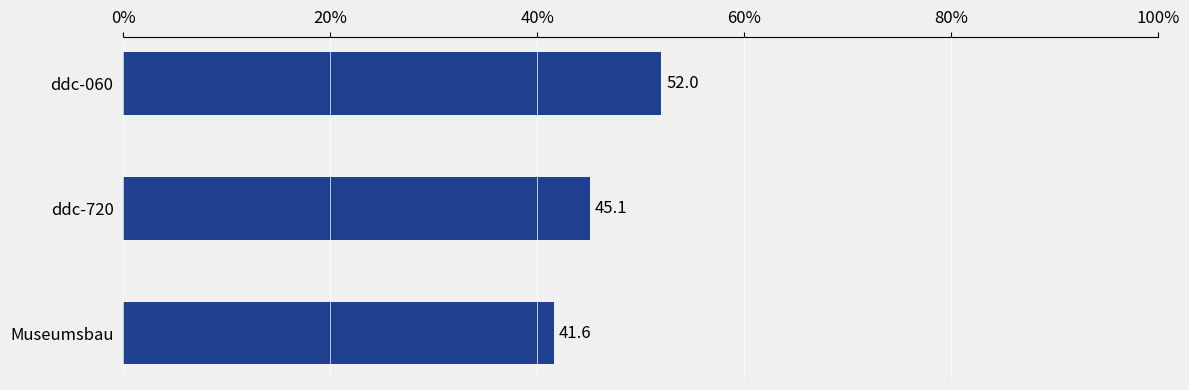

The chart shows a value of 13.4 at ddc-060. True or false?

False